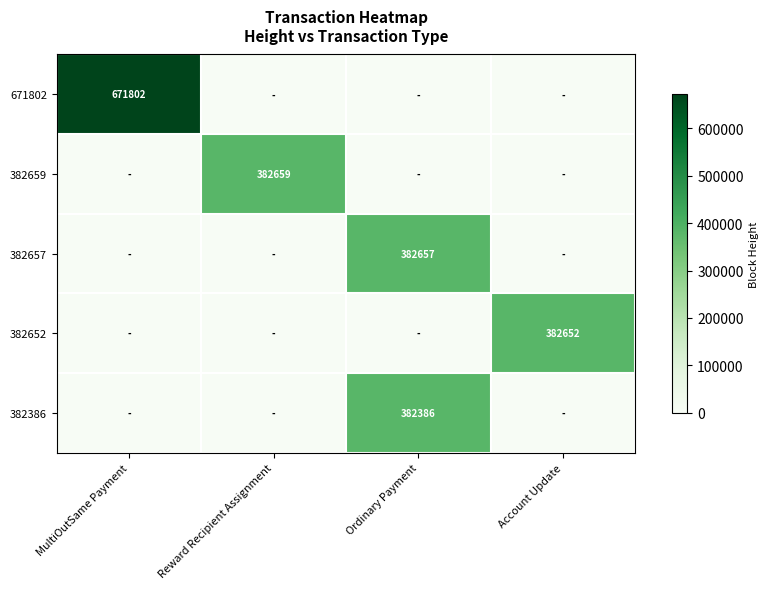

Is it true that 671802 equals 671802 at MultiOutSame Payment?

True